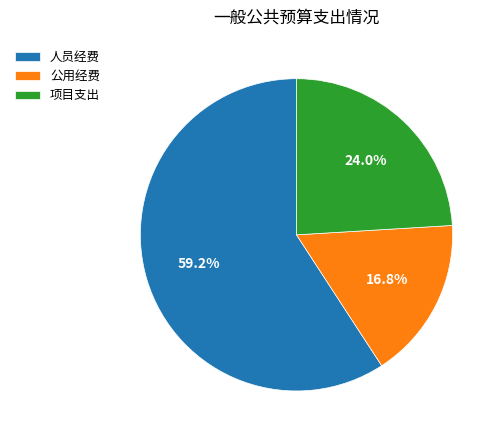

Which category has the smallest portion of the pie?

公用经费